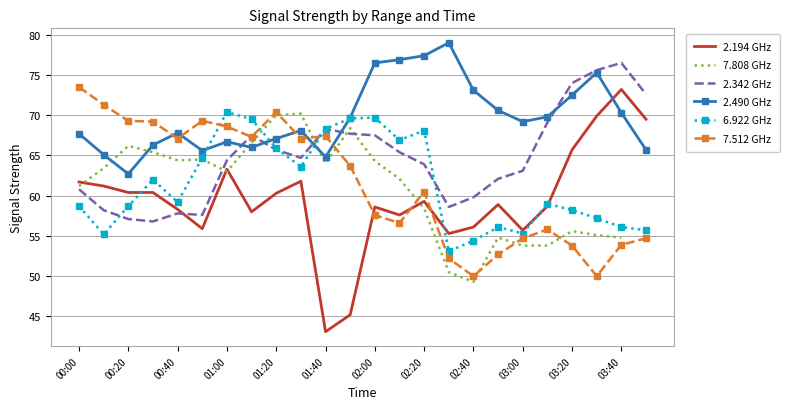

Read the 2.342 GHz value at 23.

72.6